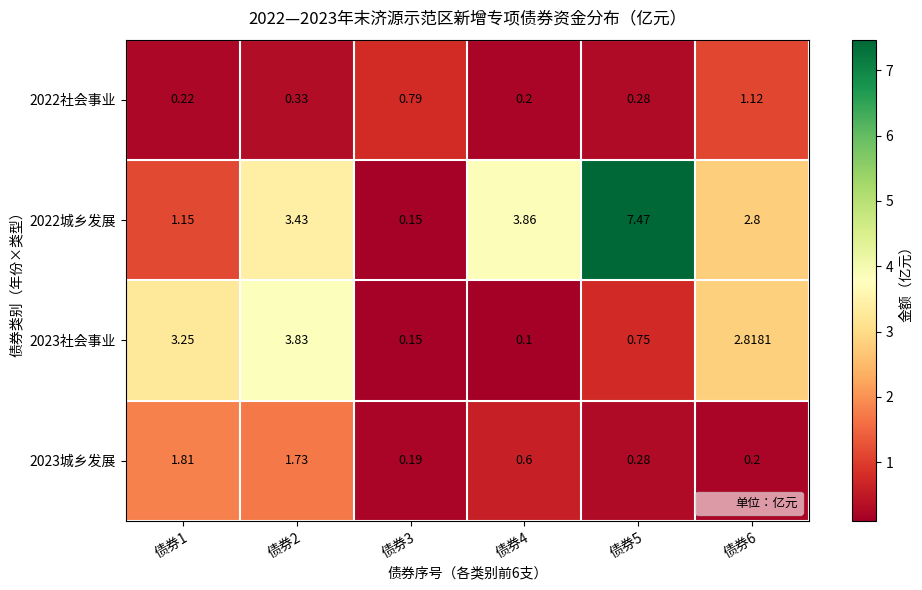

At which category is the sum across all series the highest?

债券2